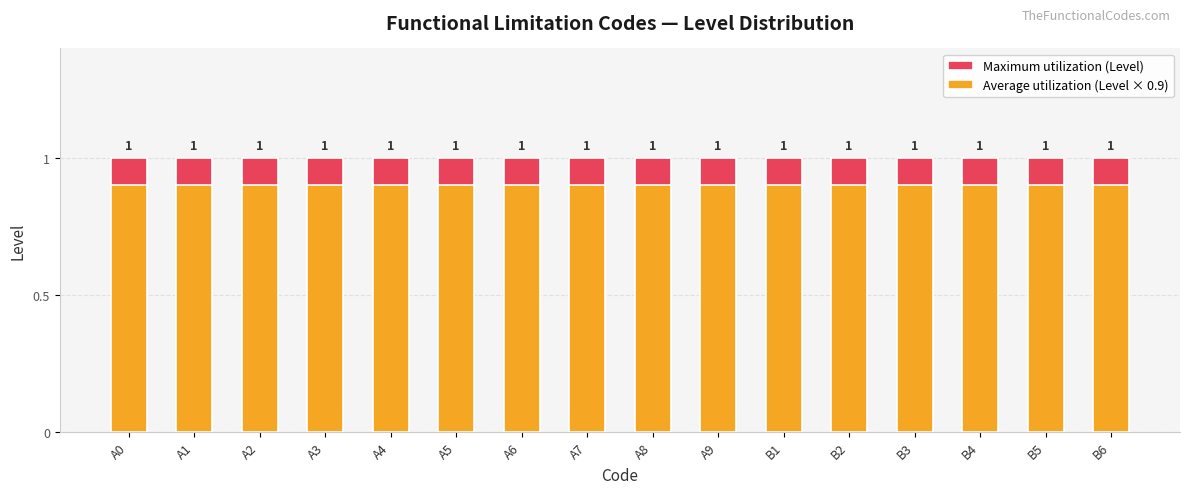

What is the label of the 2nd bar from the right?

B5